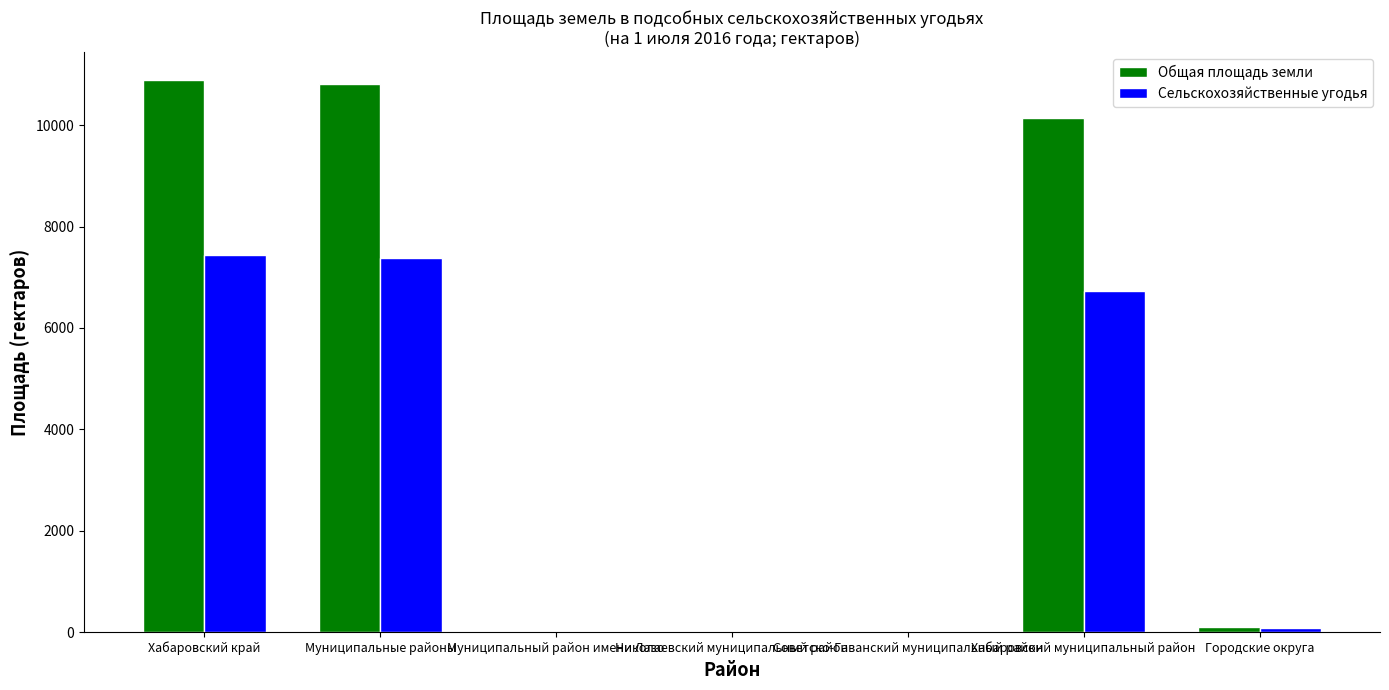

What is the sum of all Сельскохозяйственные угодья values?

21620.2